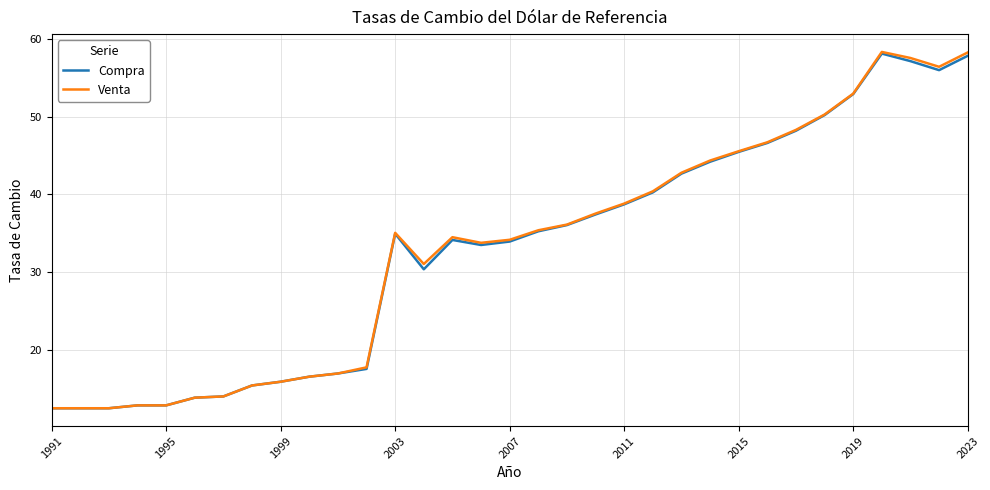

Which series has the widest spread of values?

Venta